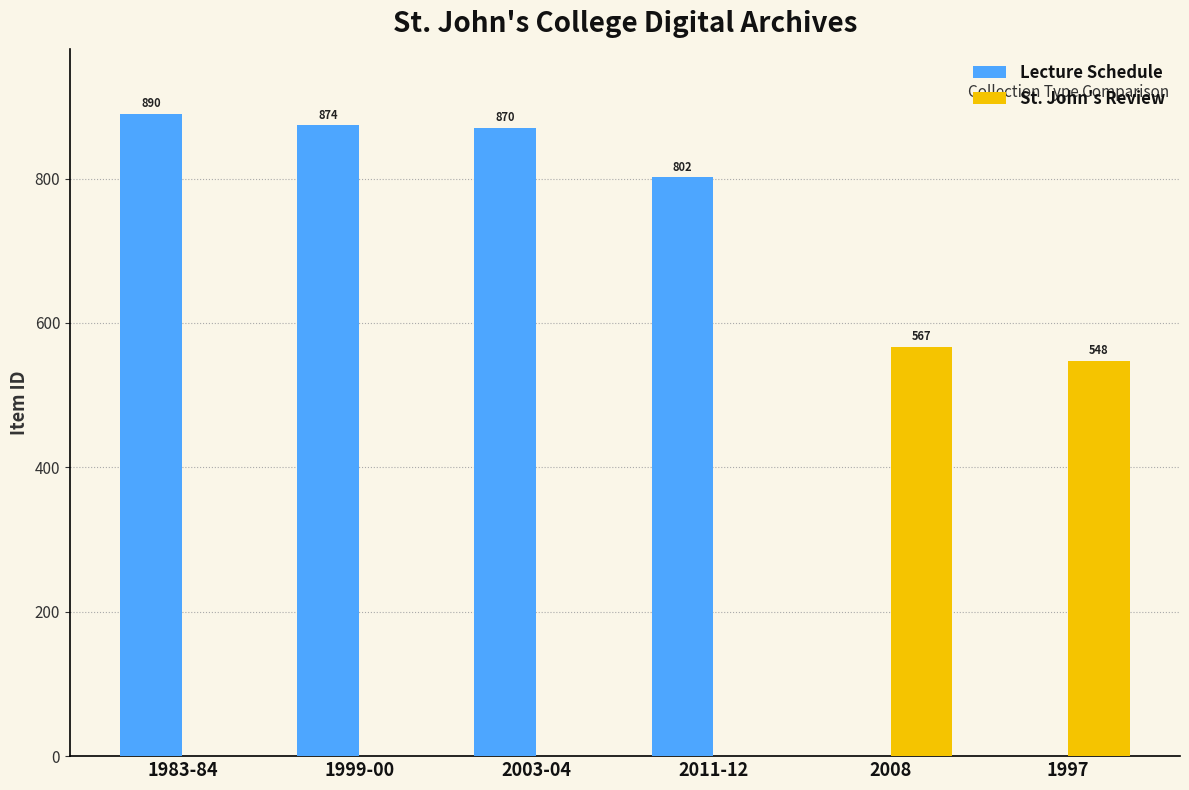

How many groups of bars are there?

6